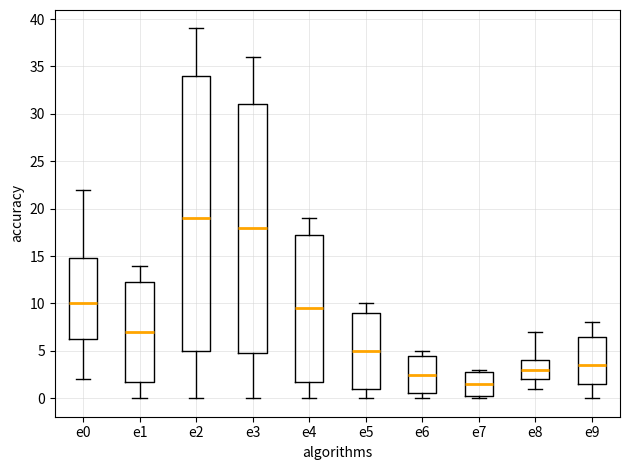

Which box has the highest median line?

e2